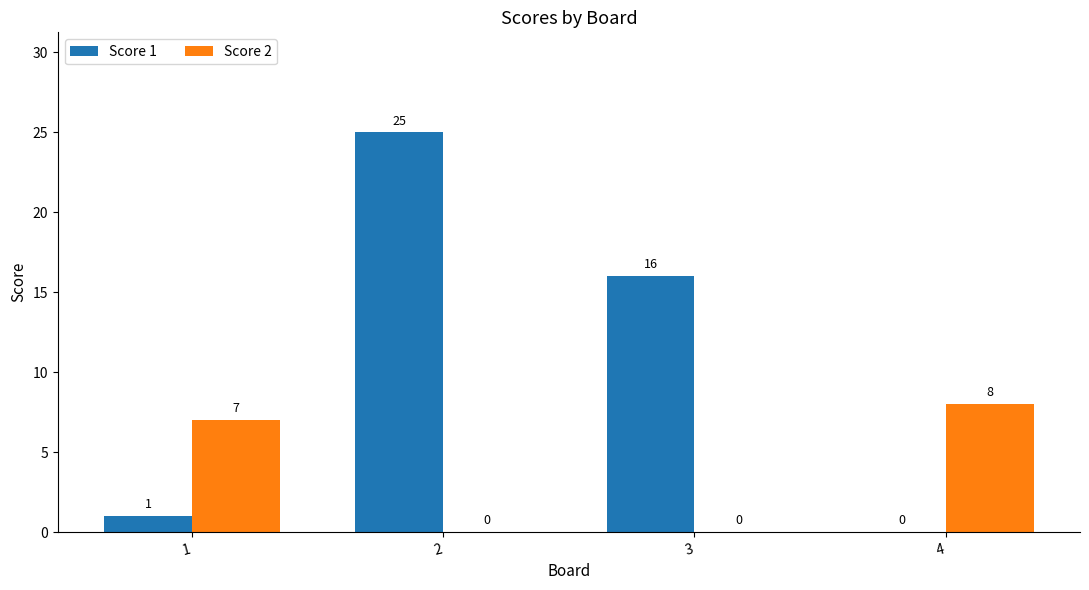

What is the greatest value displayed?

25